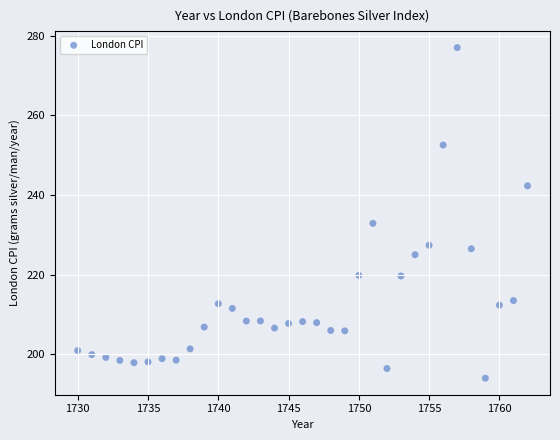

What Y value in the scatter plot is closest to 235?

232.9